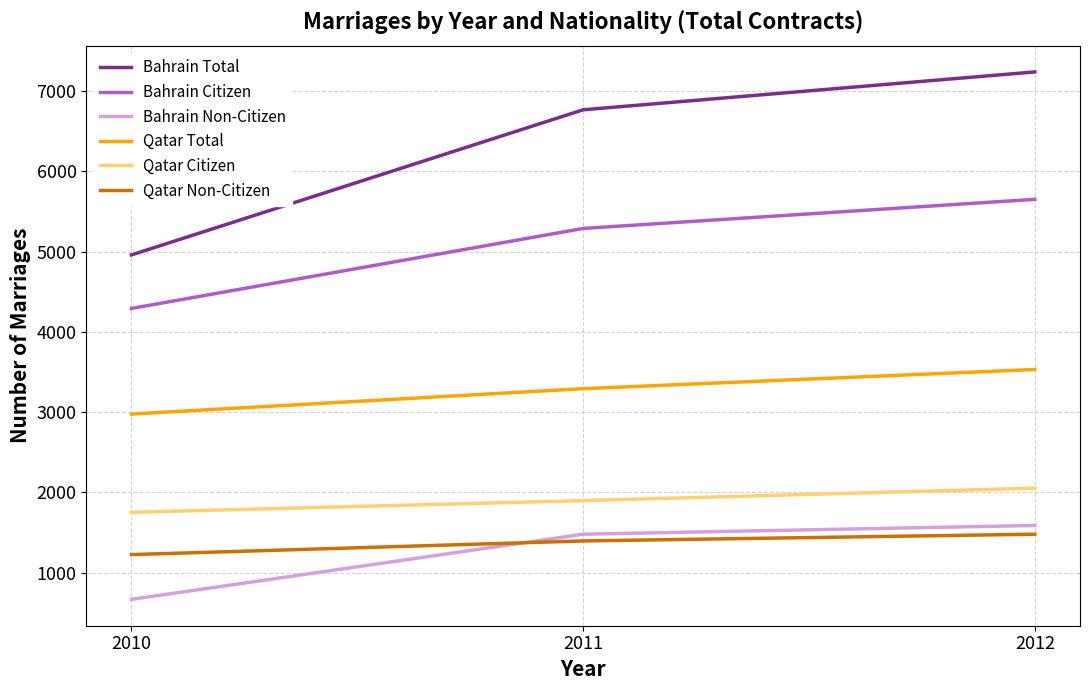

Does the chart display data point markers on the line(s)?

No